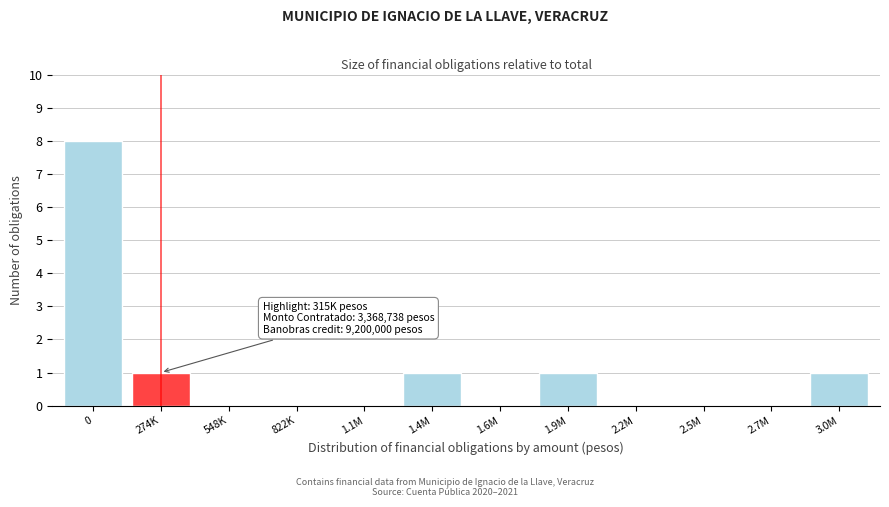

Reading left to right, list all the values displayed in this chart.

0=8	274K=1	548K=0	822K=0	1.1M=0	1.4M=1	1.6M=0	1.9M=1	2.2M=0	2.5M=0	2.7M=0	3.0M=1